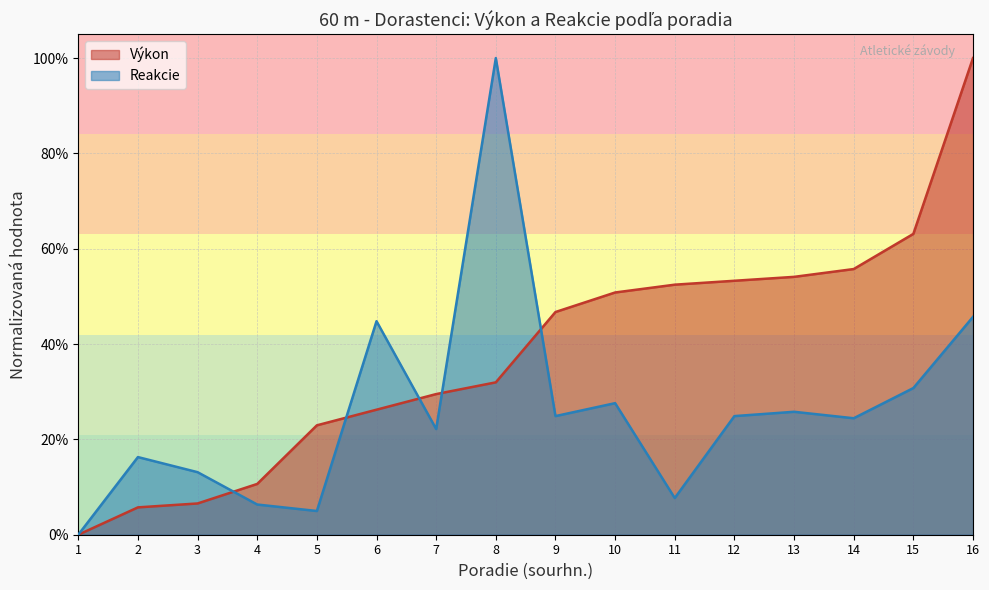

Which category has the highest value in the Reakcie series?

8